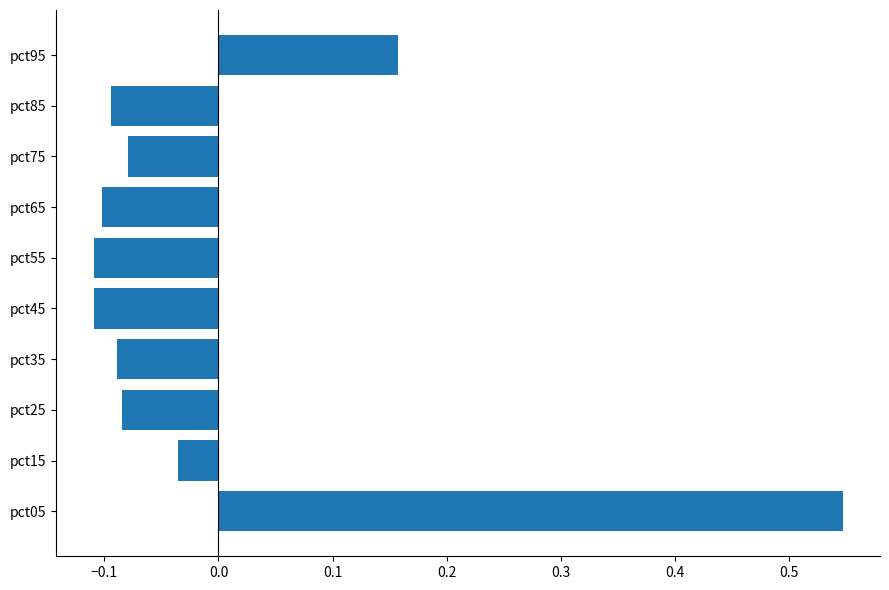

Which label corresponds to the largest value in the chart?

pct05